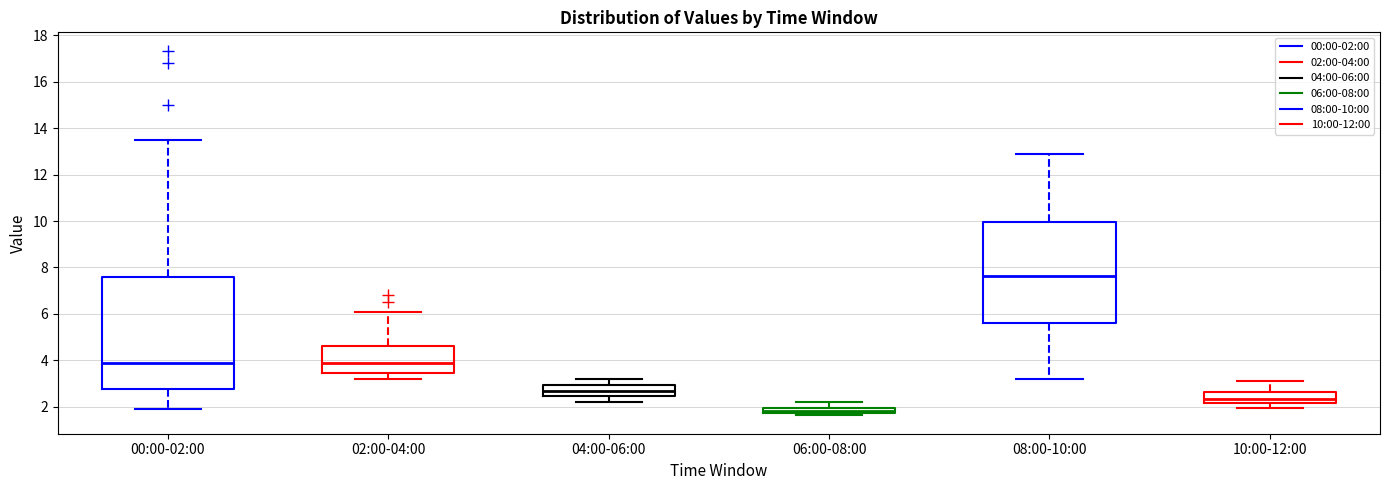

Where does the median line of the box for 02:00-04:00 sit on the y-axis? The values are not printed on the chart, so give them approximately, as read against the axis.

3.8